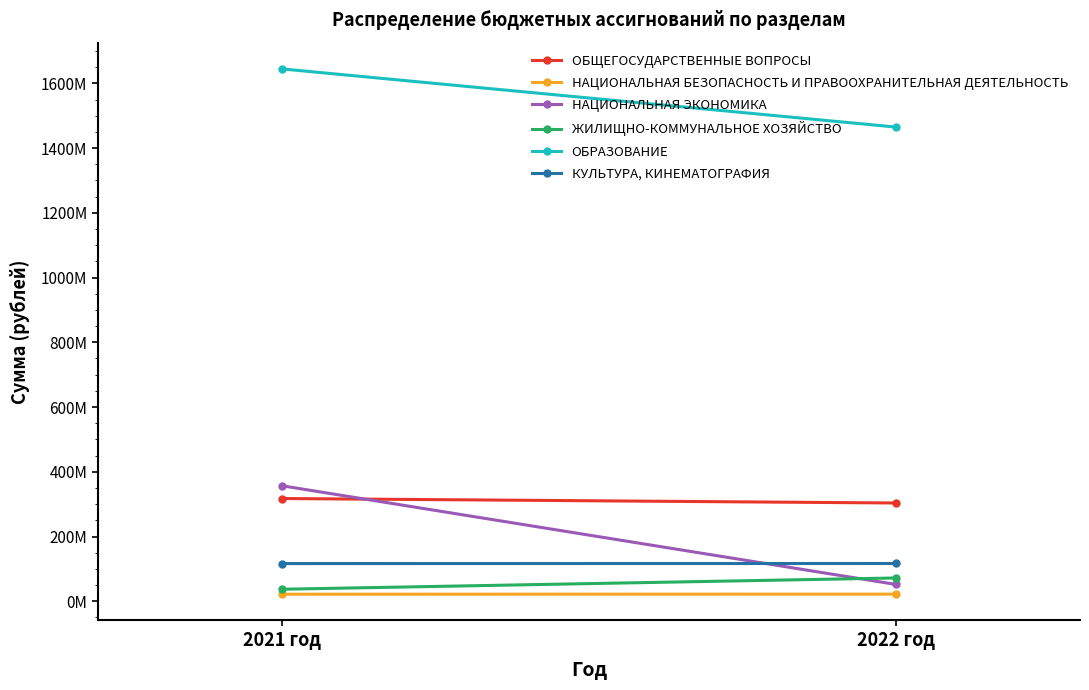

What is the sum of all НАЦИОНАЛЬНАЯ БЕЗОПАСНОСТЬ И ПРАВООХРАНИТЕЛЬНАЯ ДЕЯТЕЛЬНОСТЬ values?

43917203.1